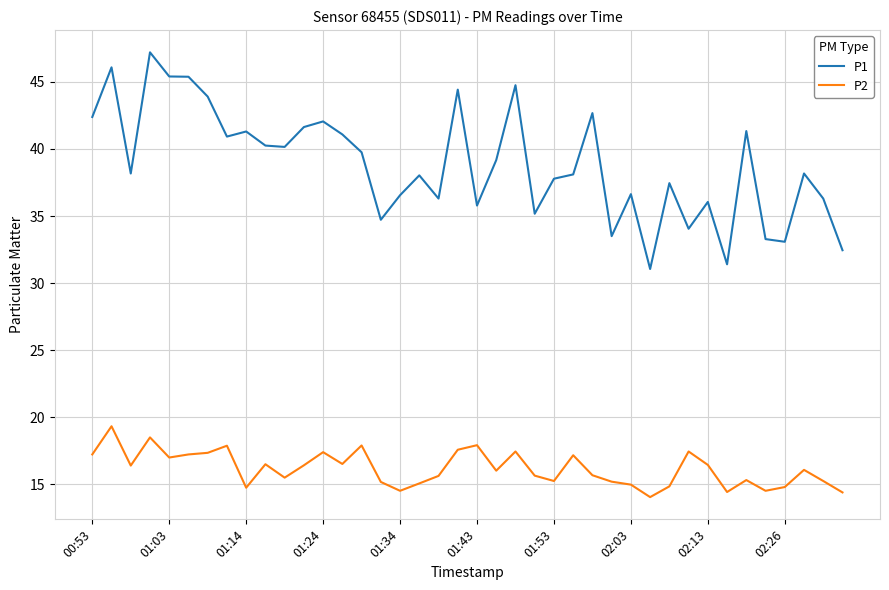

Which series has the widest spread of values?

P1